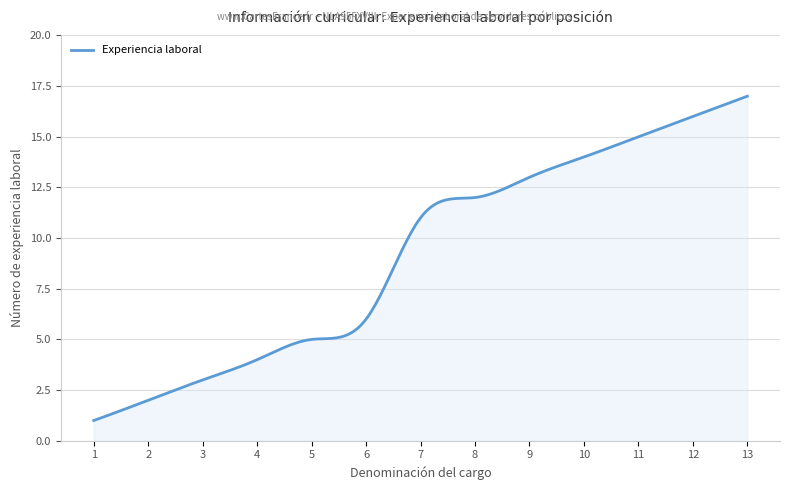

What is the difference between the maximum and minimum values?

16.0